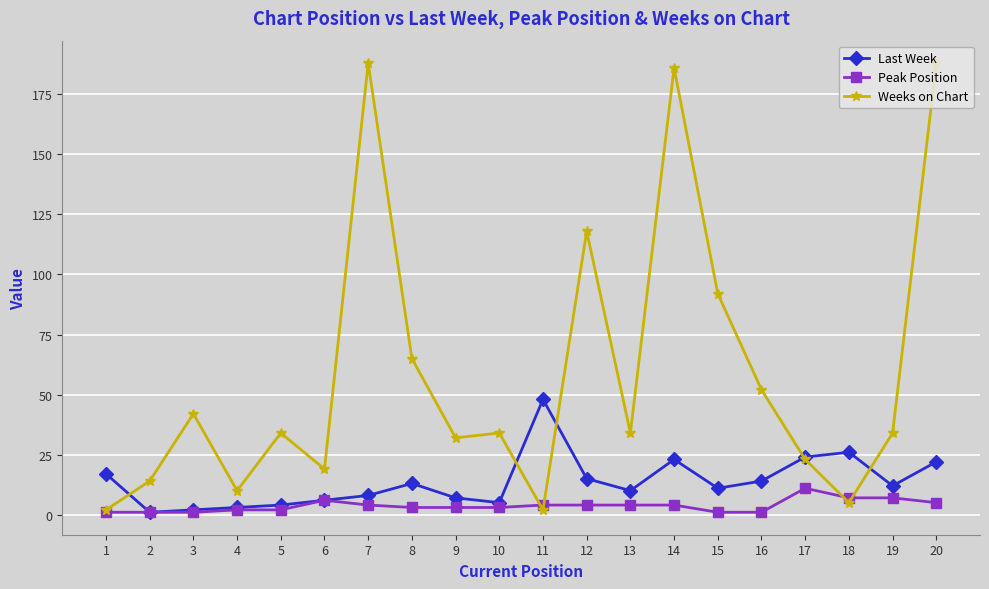

What are all the series names shown in the legend?

Last Week, Peak Position, Weeks on Chart